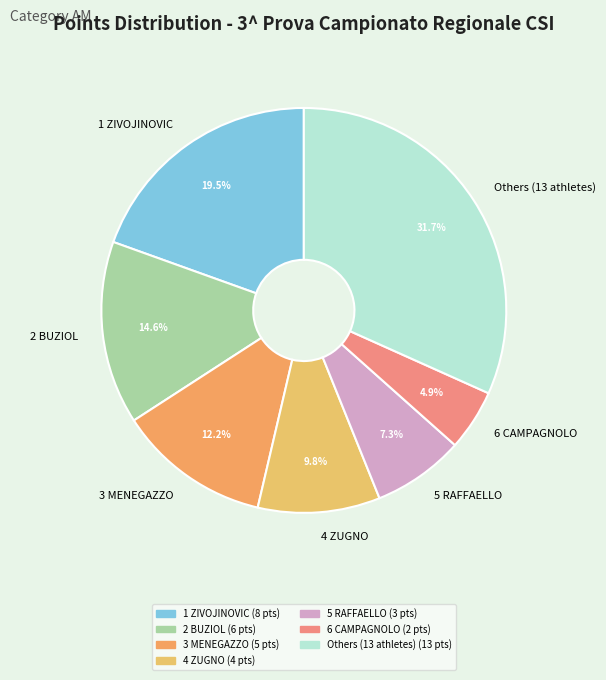

Does any single category account for the majority?

No